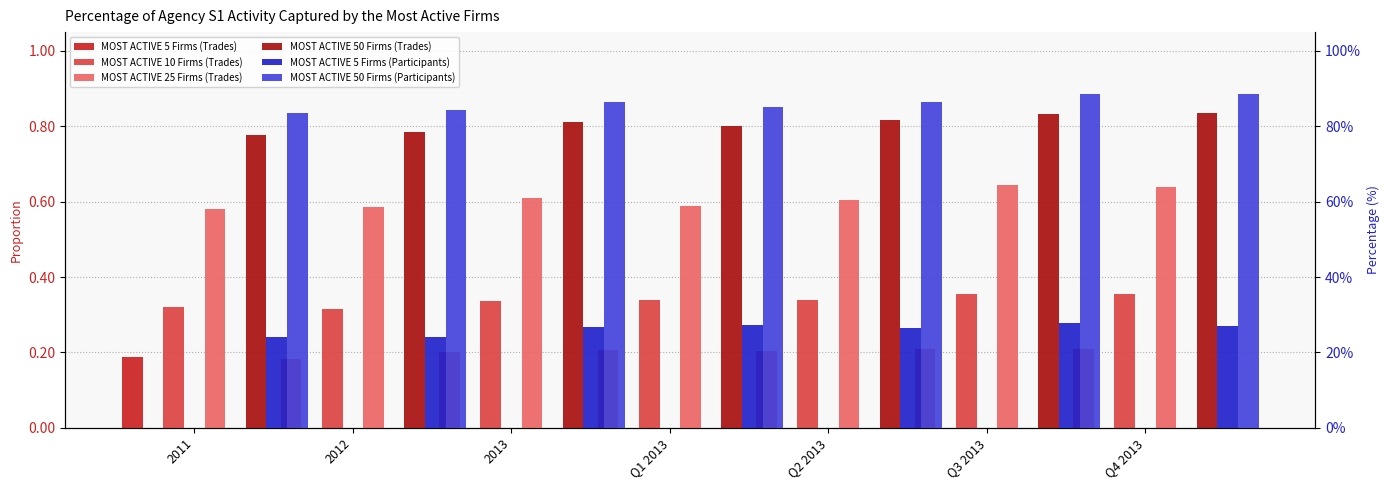

What is the smallest value displayed?

0.2